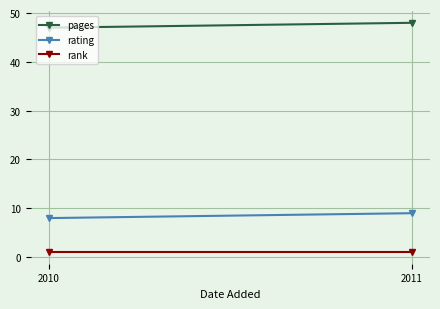

What is the sum of all rating values?

17